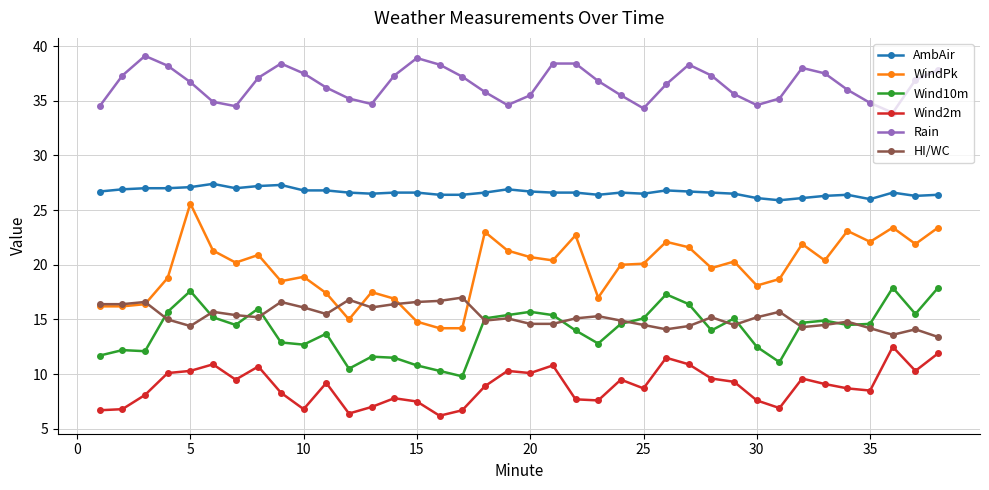

Count the number of data series in this chart.

6